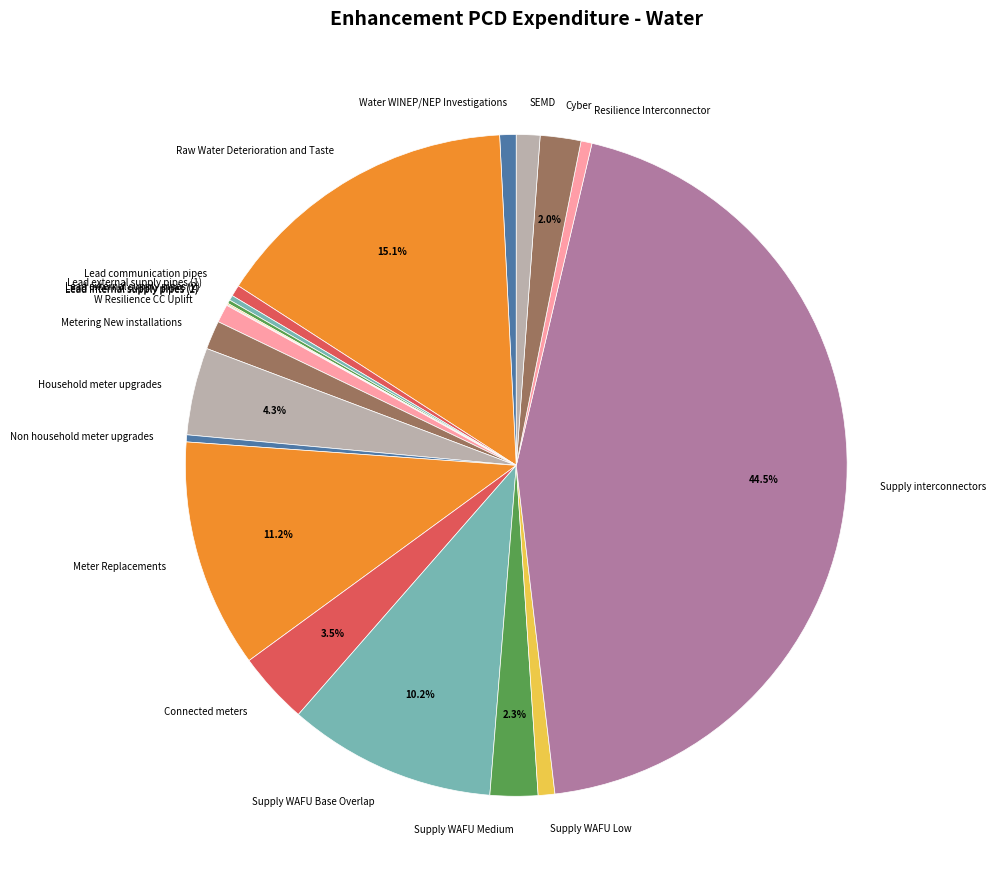

What is the largest slice in the pie chart?

Supply interconnectors